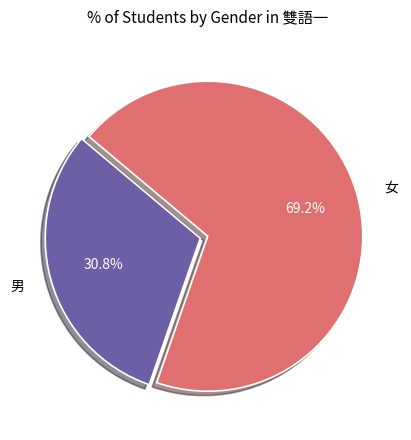

Count the number of slices in the pie.

2